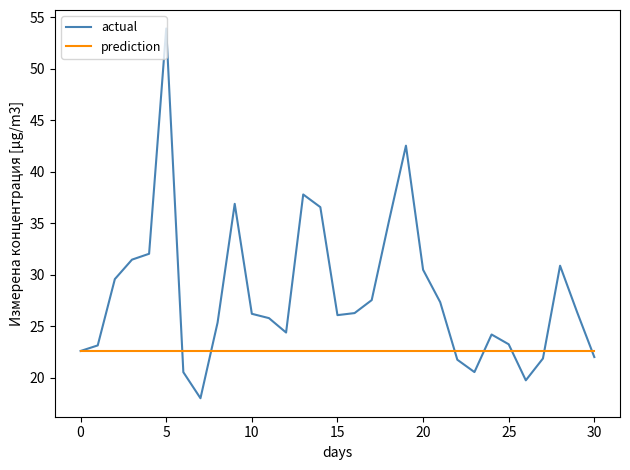

How many distinct data groups are displayed?

2